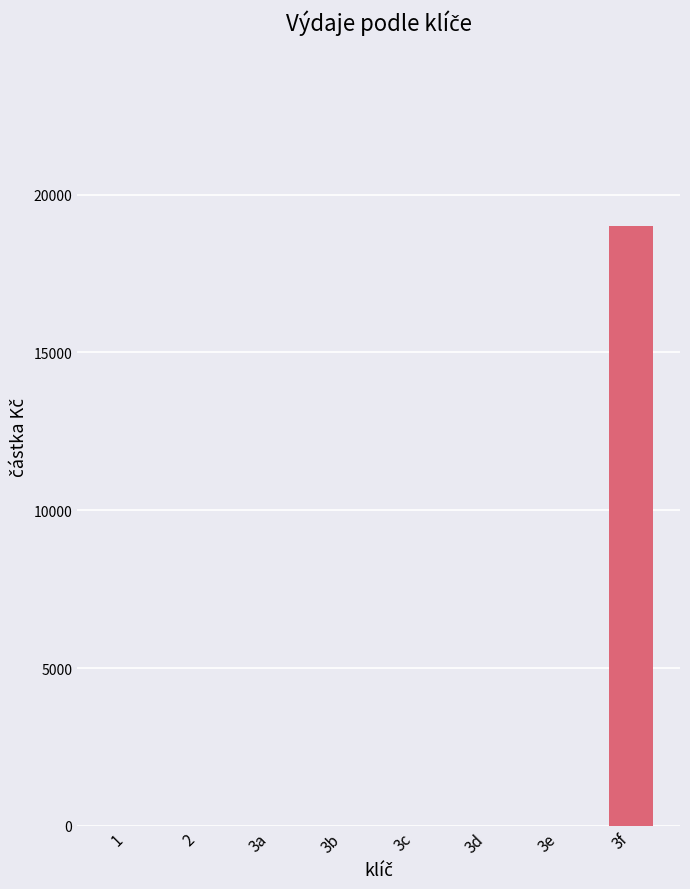

What is the change in value from 3e to 3f?

+19000